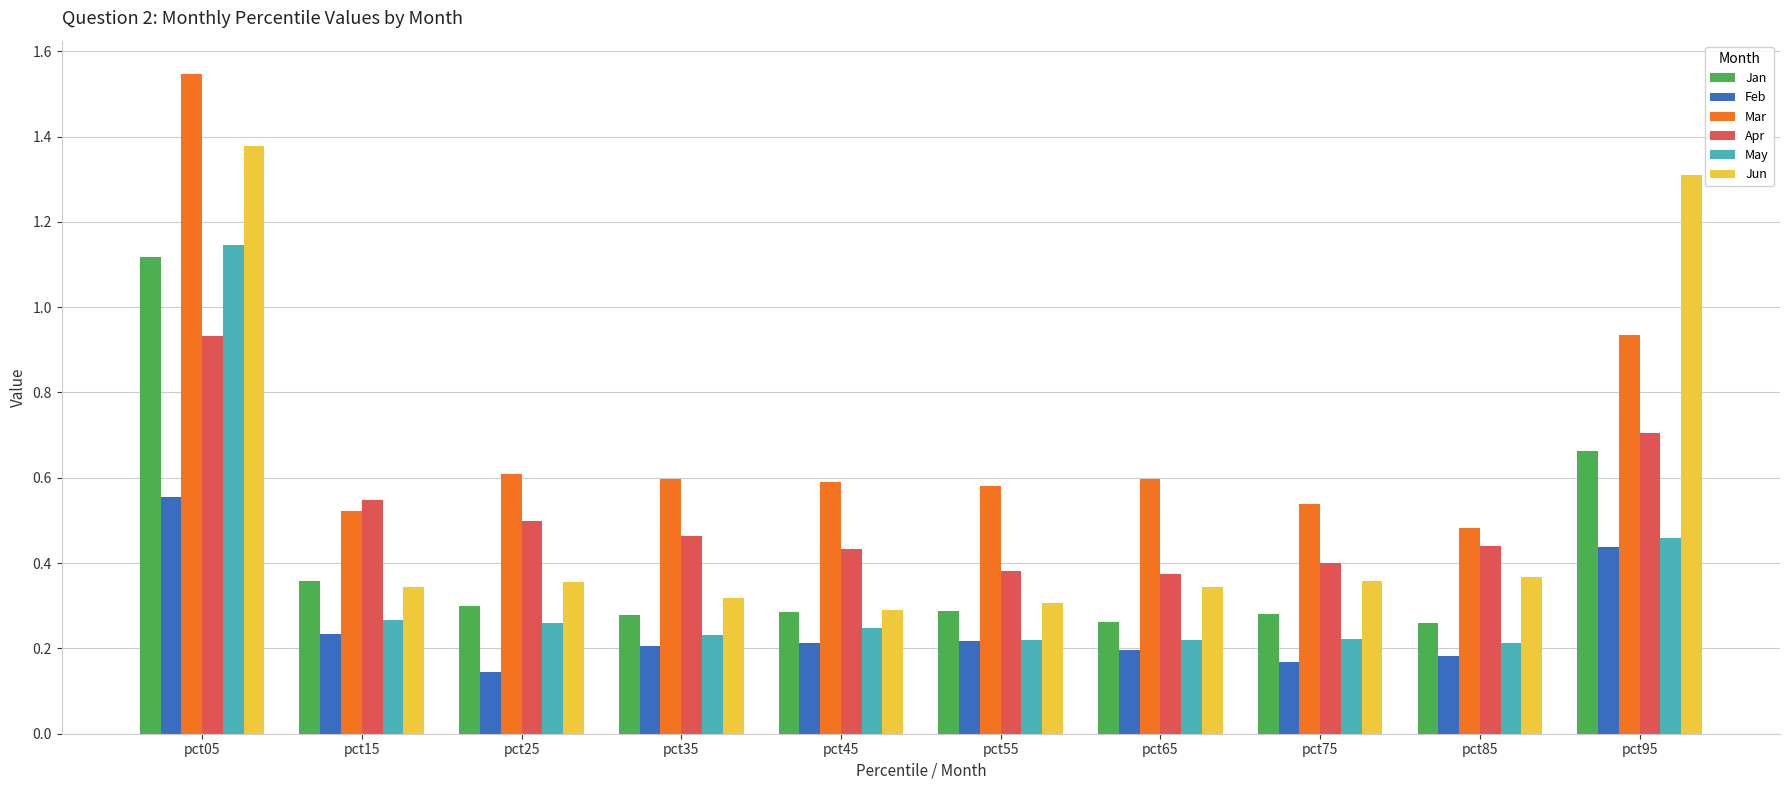

What is the sum of all Jan values?

4.1